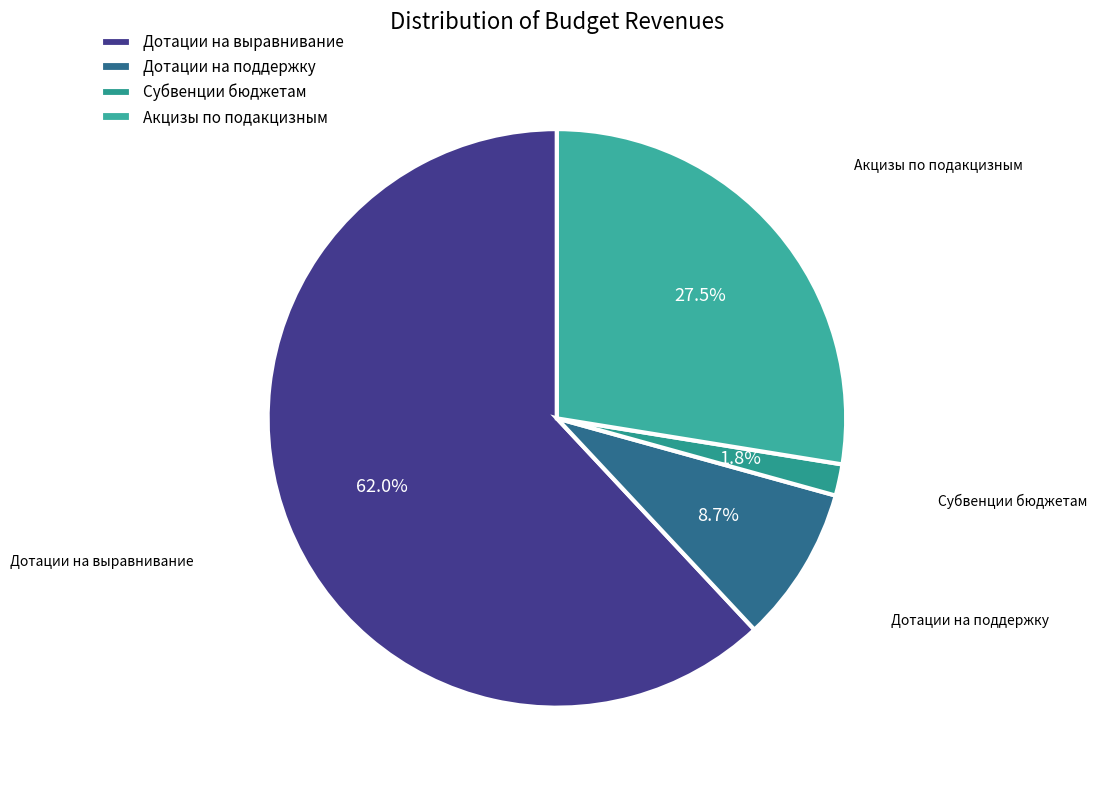

Which slice is the largest?

Дотации на выравнивание